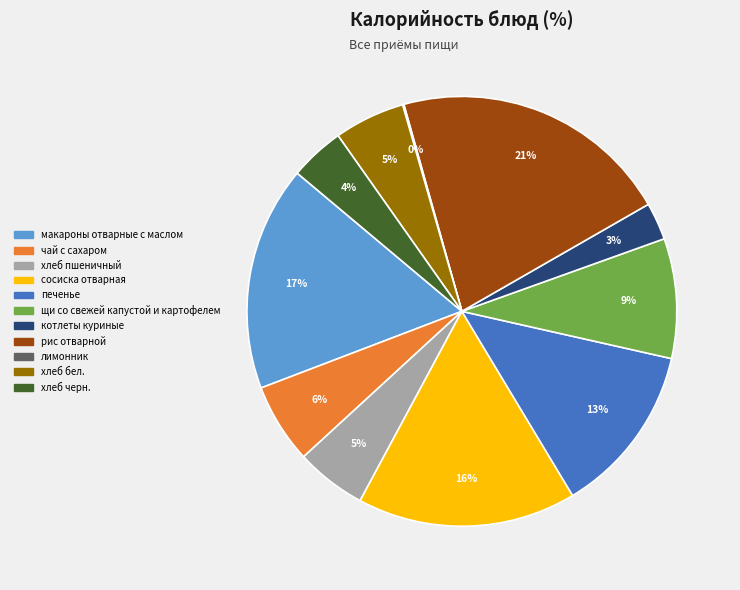

What is the largest slice in the pie chart?

рис отварной